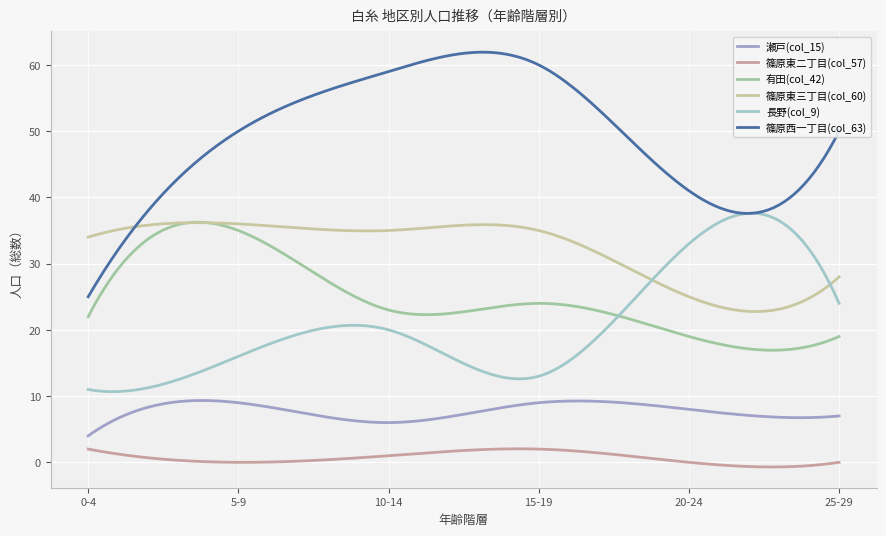

Which series has the largest range (max minus min)?

篠原西一丁目(col_63)